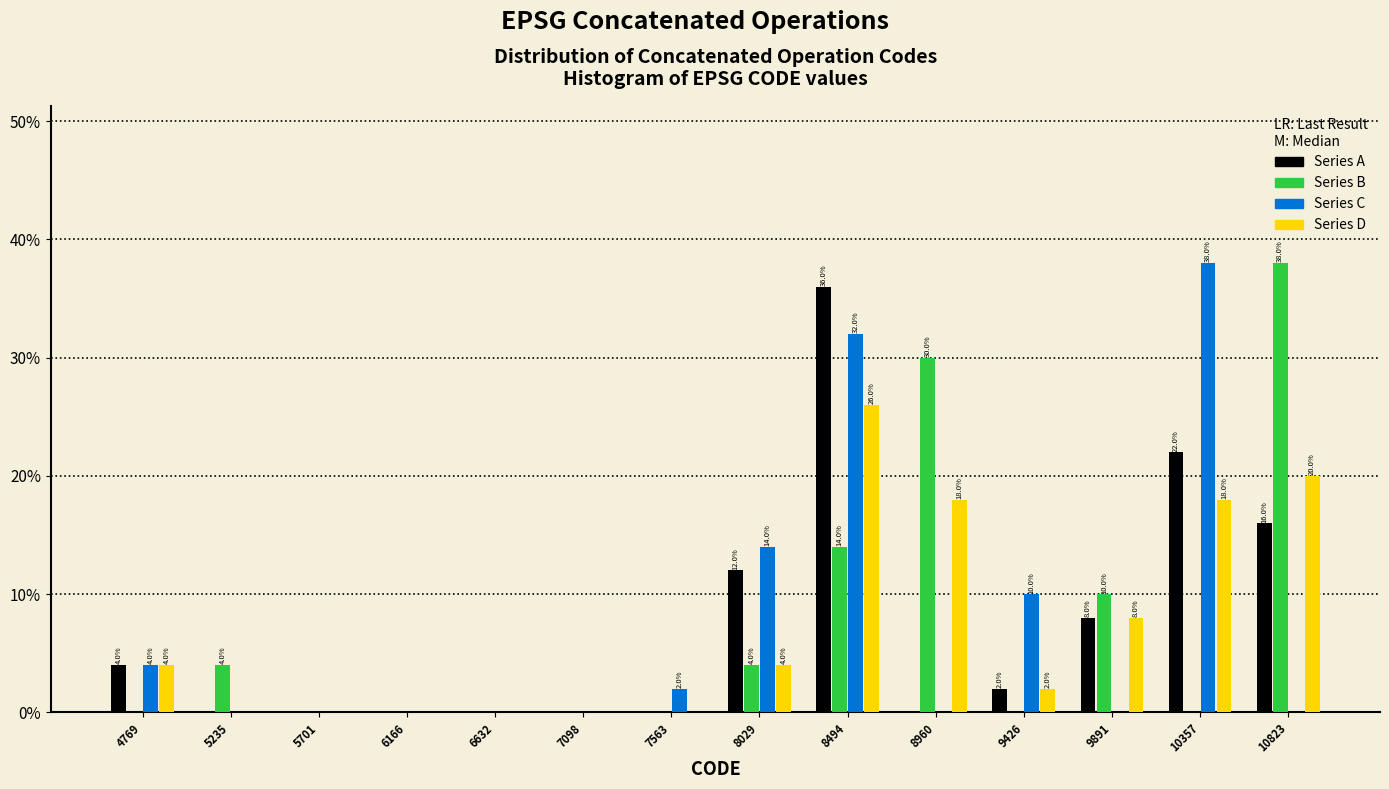

In the Series B series, which range on the x-axis has the tallest bar?

10600 to 11050